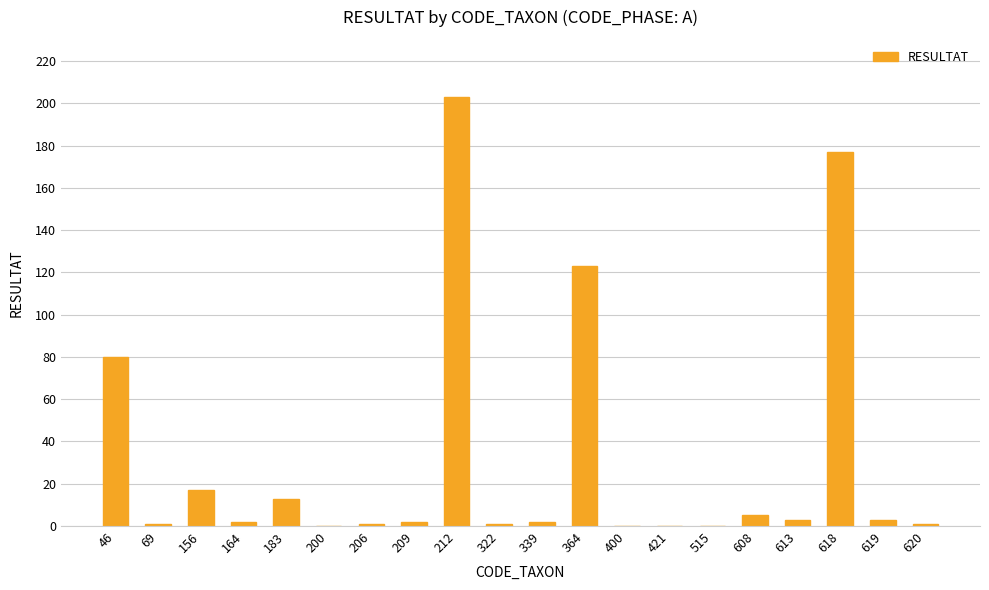

The chart shows a value of -87 at 421. True or false?

False